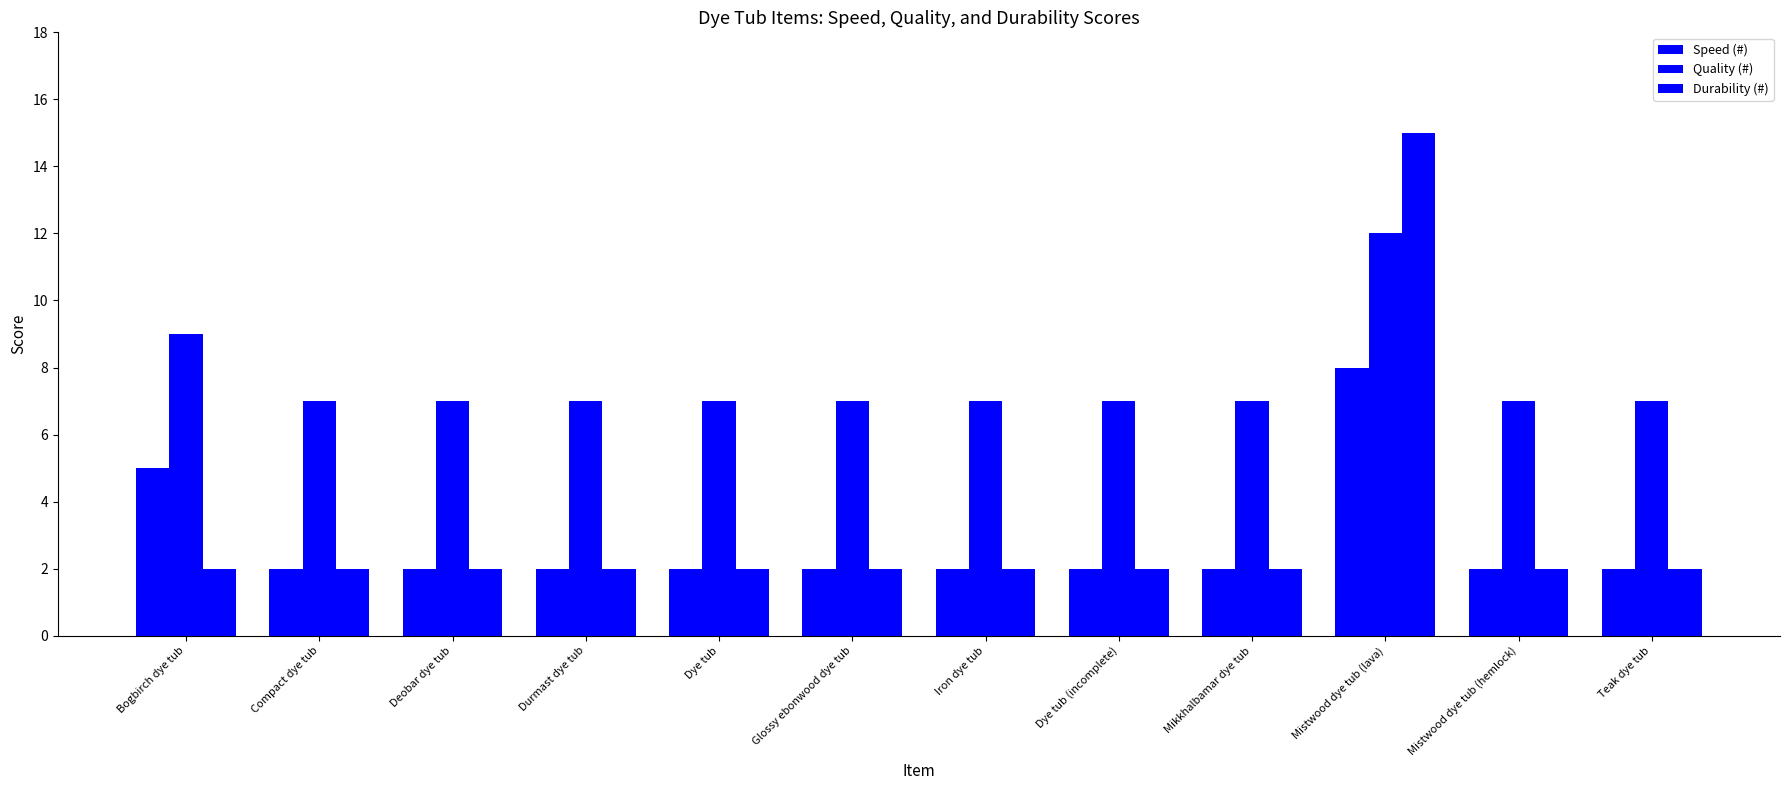

How many data points does each series have?

12